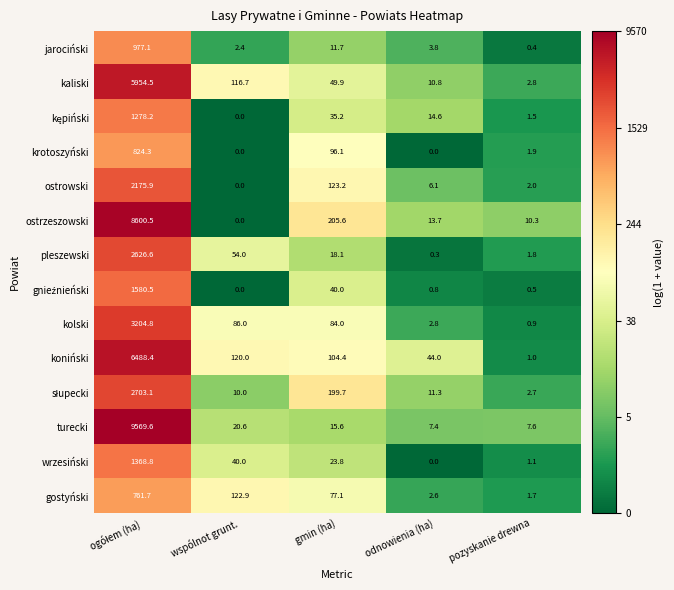

Is it true that krotoszyński equals 367.8 at wspólnot grunt.?

False